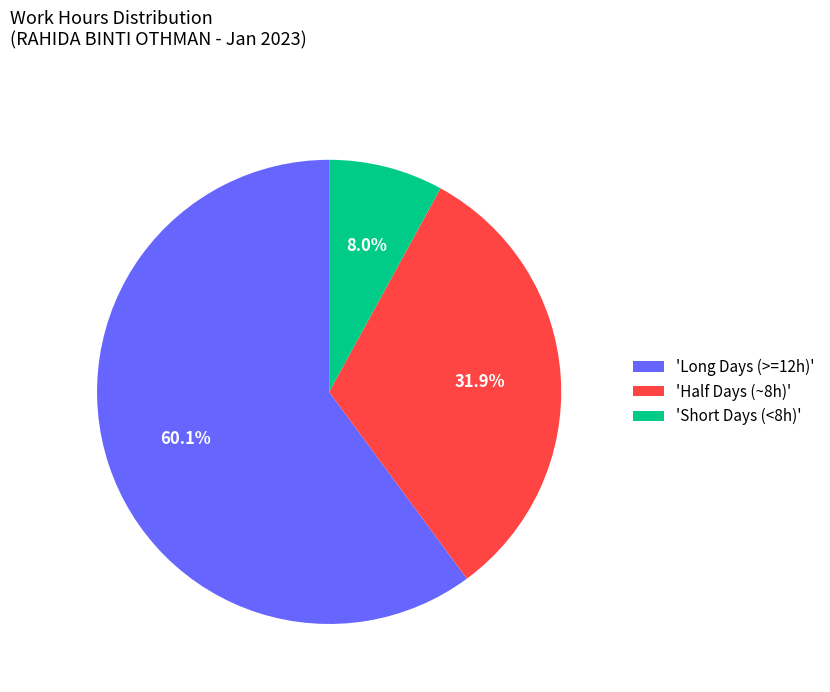

Rank the categories by value from lowest to highest.

'Short Days (<8h)', 'Half Days (~8h)', 'Long Days (>=12h)'